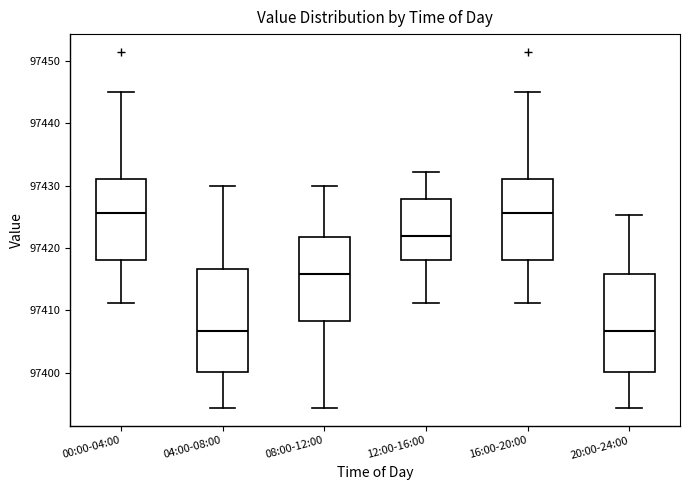

Reading left to right, transcribe this box plot: for each box, give where its median line is, the range the box spans, and where its two whiskers end, as read against the y-axis. The values are not printed on the chart, so give them approximately, as read against the axis.

00:00-04:00: median 97426, box 97418 to 97431, whiskers 97411 to 97445
04:00-08:00: median 97407, box 97400 to 97417, whiskers 97394 to 97430
08:00-12:00: median 97416, box 97408 to 97422, whiskers 97394 to 97430
12:00-16:00: median 97422, box 97418 to 97428, whiskers 97411 to 97432
16:00-20:00: median 97426, box 97418 to 97431, whiskers 97411 to 97445
20:00-24:00: median 97407, box 97400 to 97416, whiskers 97394 to 97425